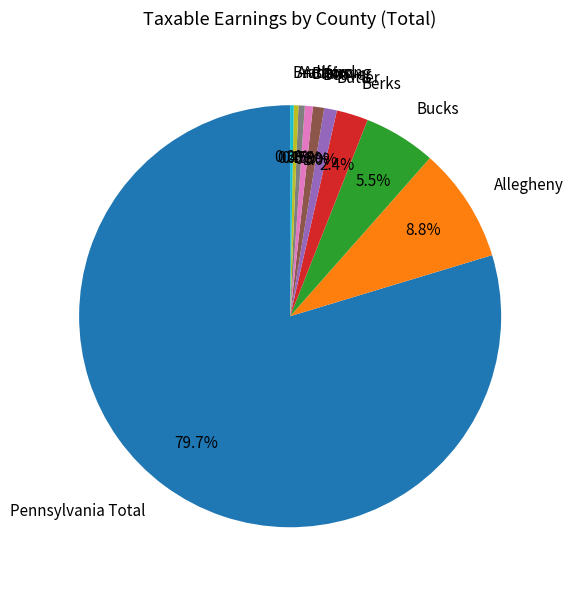

What is the largest slice in the pie chart?

Pennsylvania Total